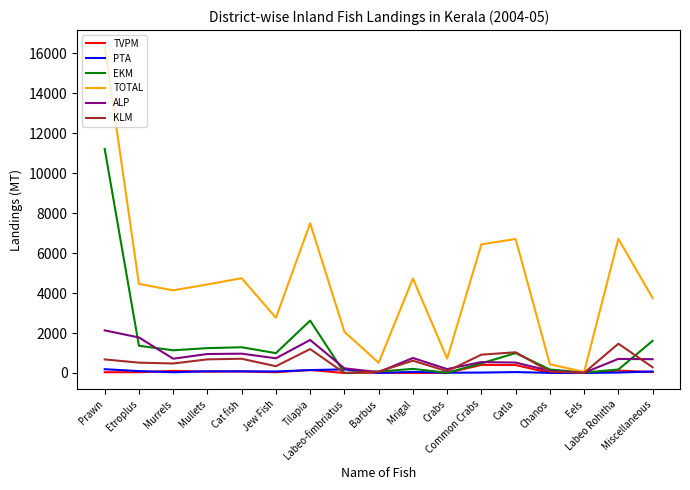

How many lines are shown in the chart?

6